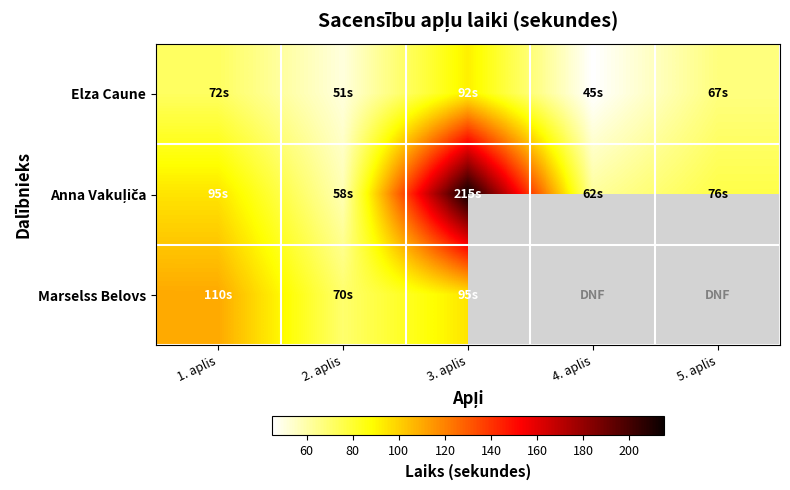

List the series in order of their peak value, highest first.

Anna Vakuļiča, Marselss Belovs, Elza Caune